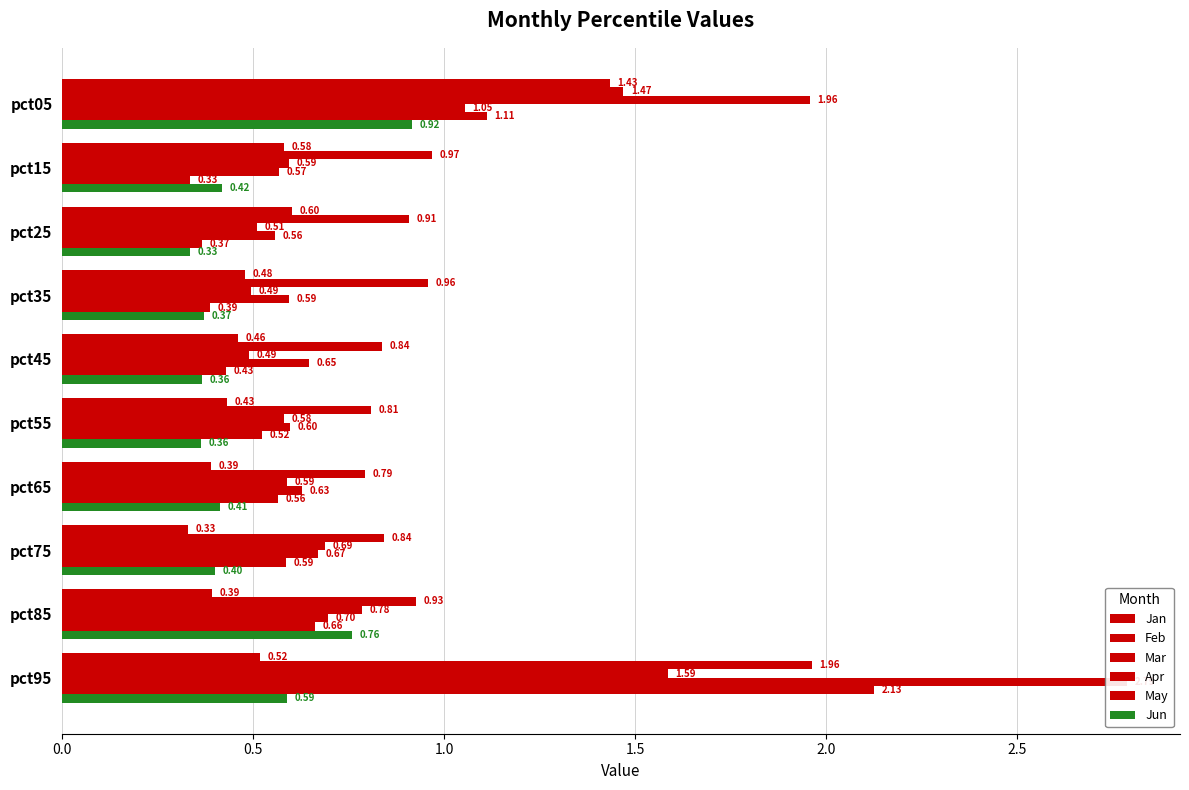

True or false: Jan has a value of 0.5 at pct35.

True